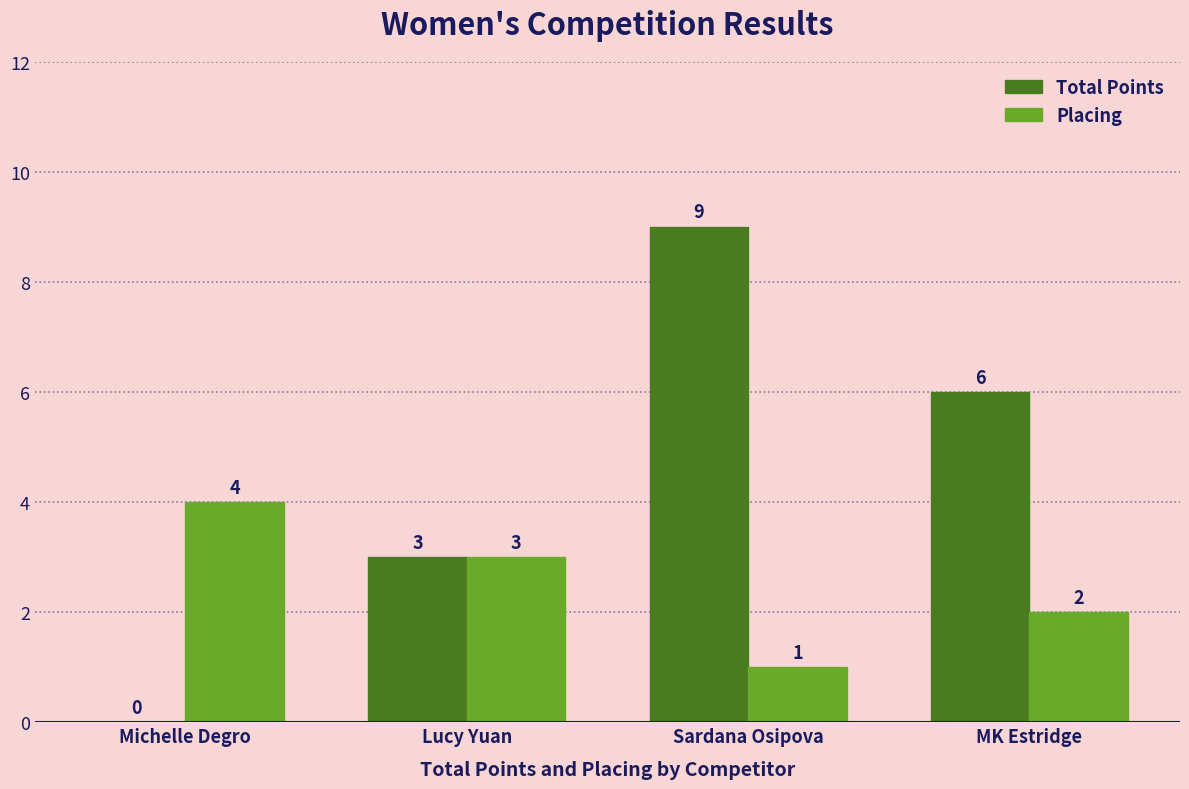

Which series has the largest total across all categories?

Total Points